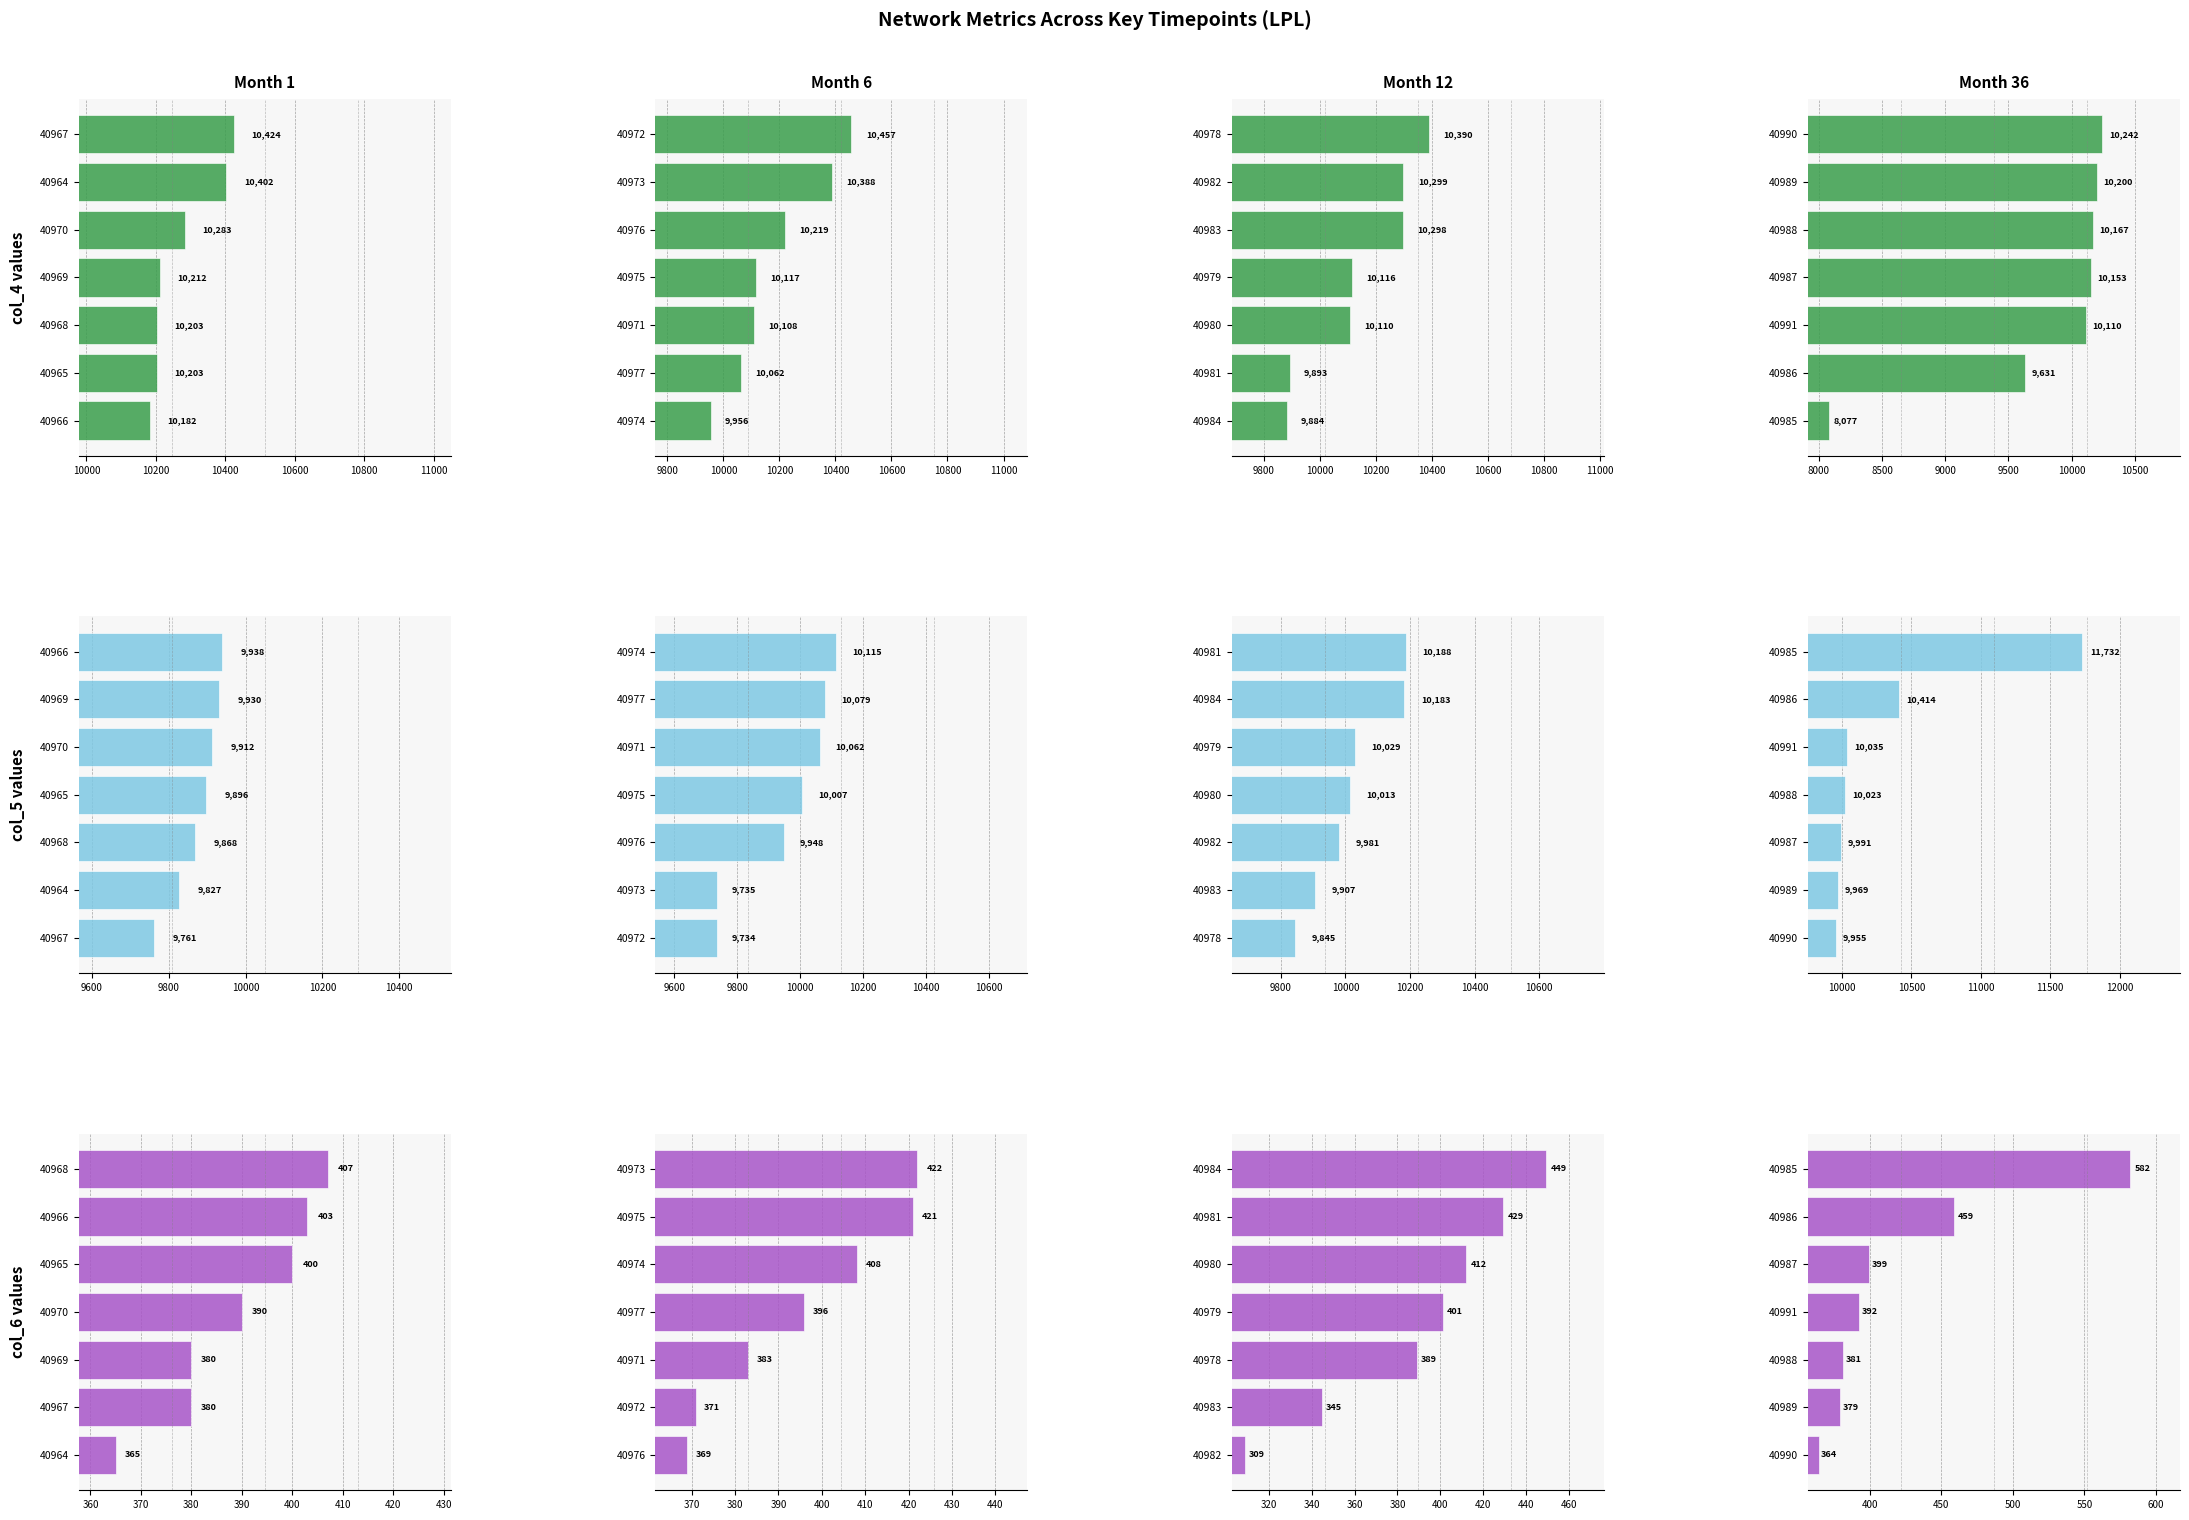

Which series has the largest total across all categories?

col_5 values